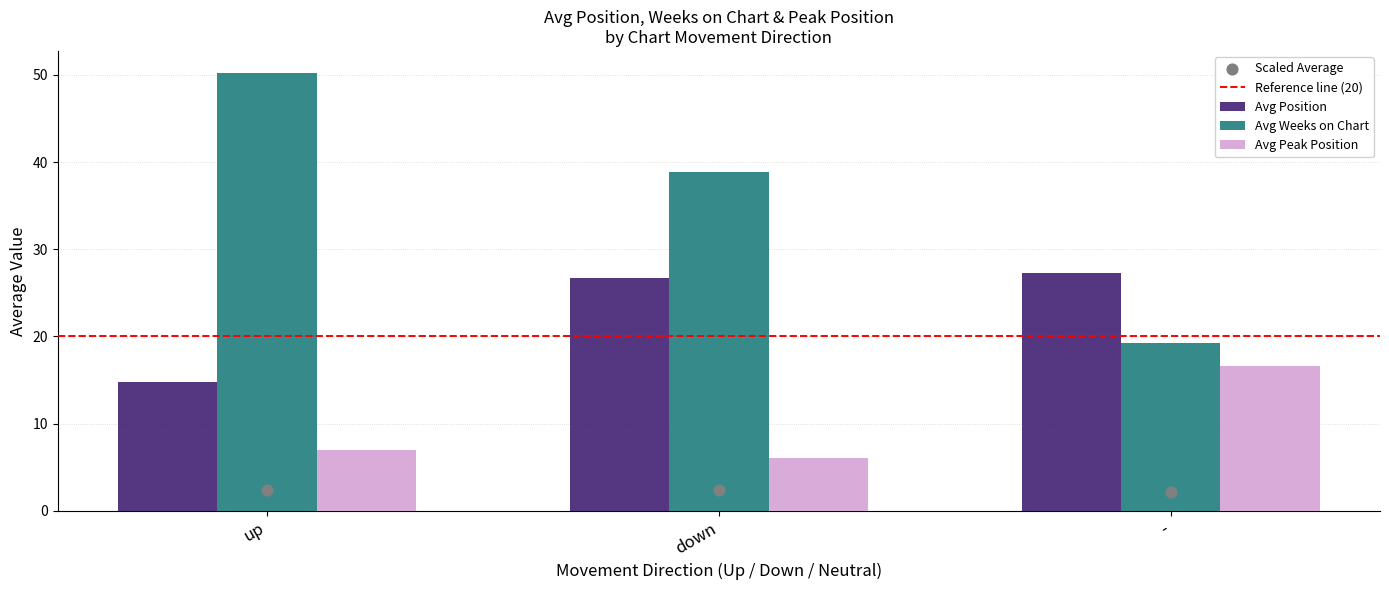

What is the difference between the maximum and minimum values in the Avg Peak Position series?

10.6